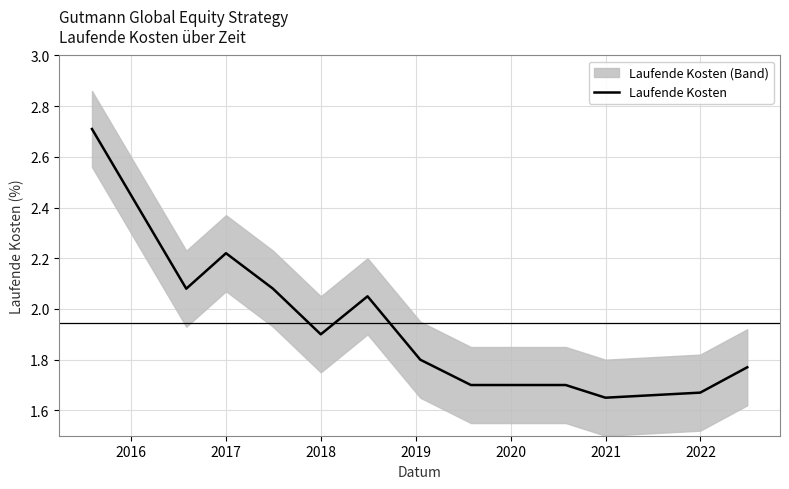

What is the maximum value for Laufende Kosten?

2.7